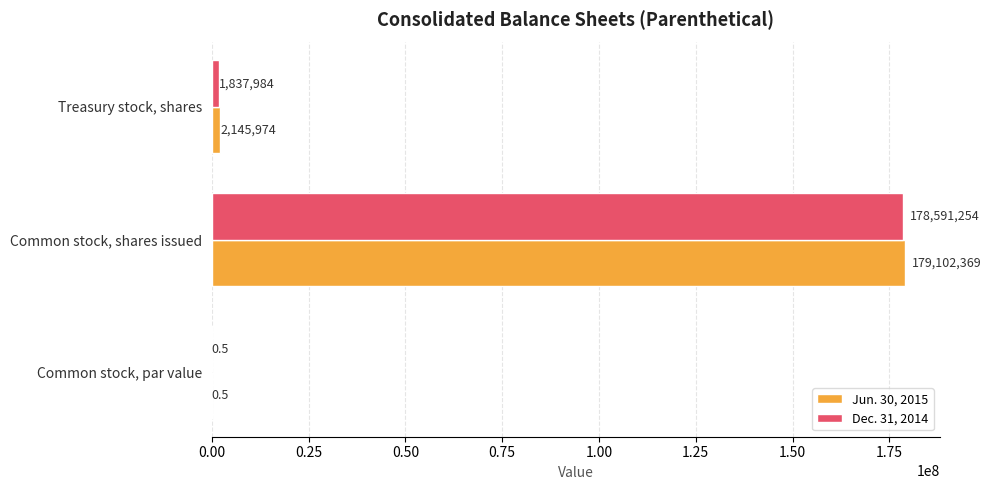

At which label does Jun. 30, 2015 reach its peak?

Common stock, shares issued